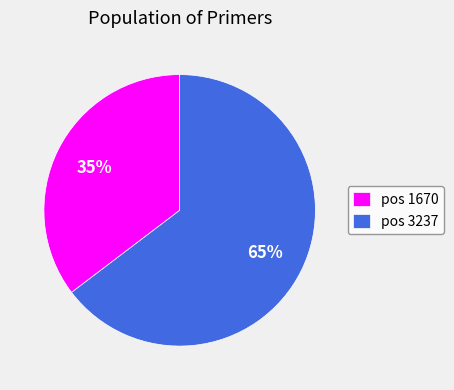

The pos 3237 slice represents 65% of the pie. True or false?

True